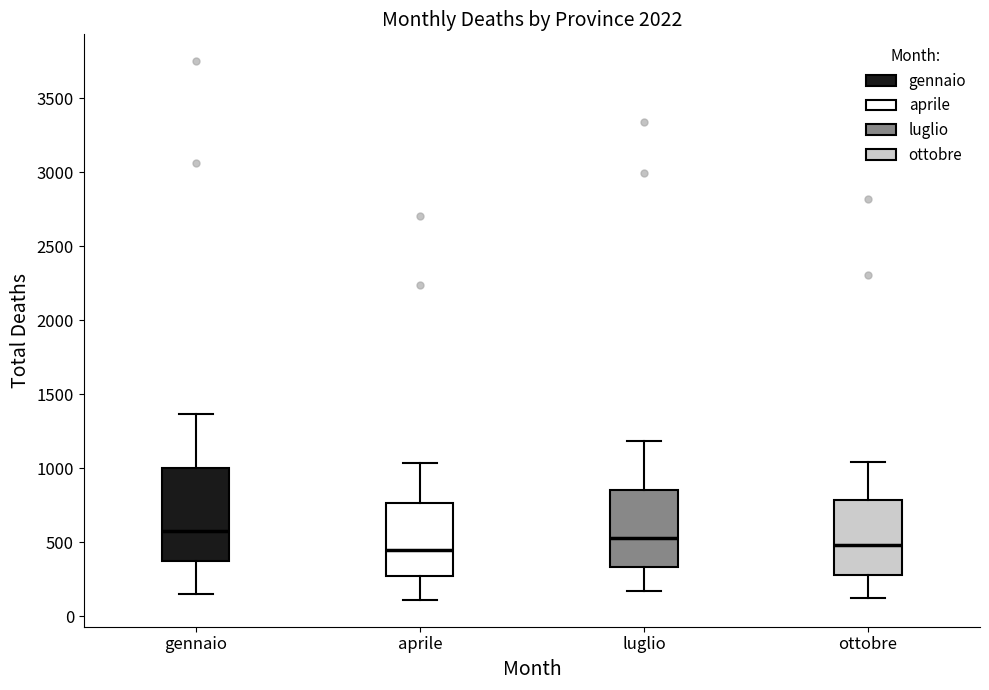

Where does the upper whisker of the box for gennaio end on the y-axis? The values are not printed on the chart, so give them approximately, as read against the axis.

1350